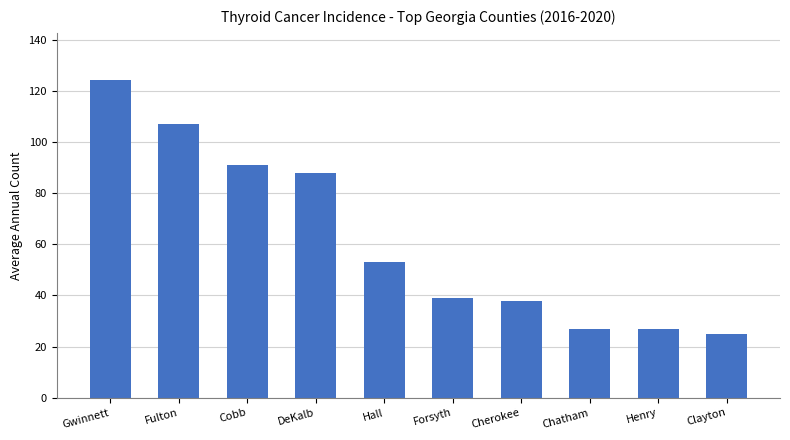

What is the label of the 8th bar from the right?

Cobb